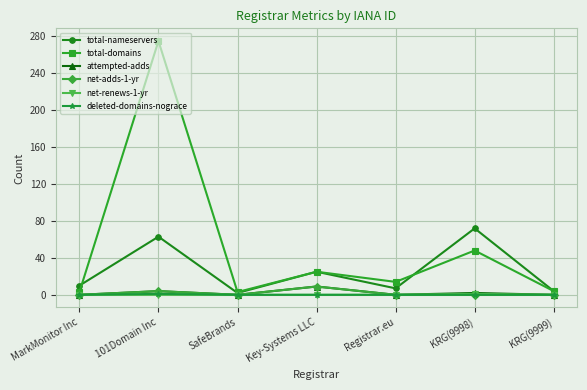

The value of net-adds-1-yr at KRG(9999) is 0. True or false?

True